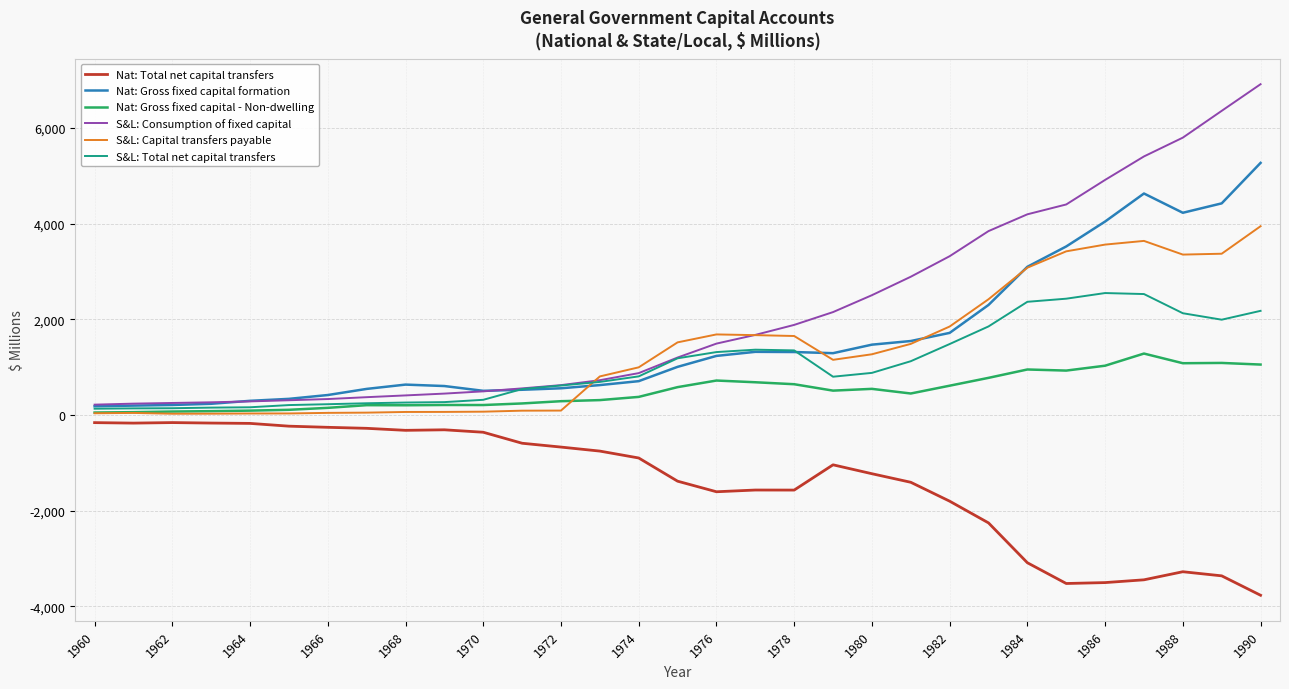

List the series in order of their peak value, lowest first.

Nat: Total net capital transfers, Nat: Gross fixed capital - Non-dwelling, S&L: Total net capital transfers, S&L: Capital transfers payable, Nat: Gross fixed capital formation, S&L: Consumption of fixed capital